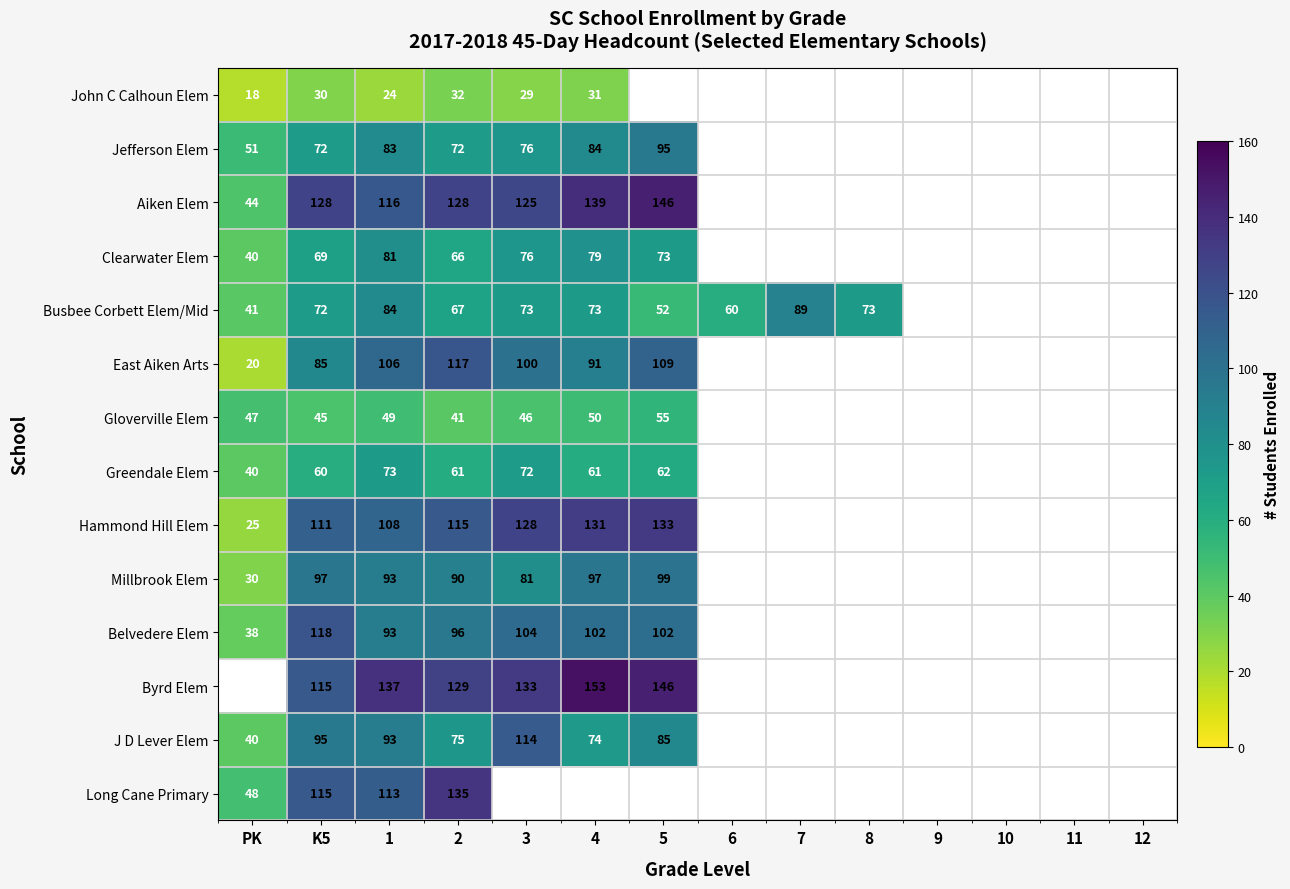

Is it true that Long Cane Primary equals 135 at 2?

True